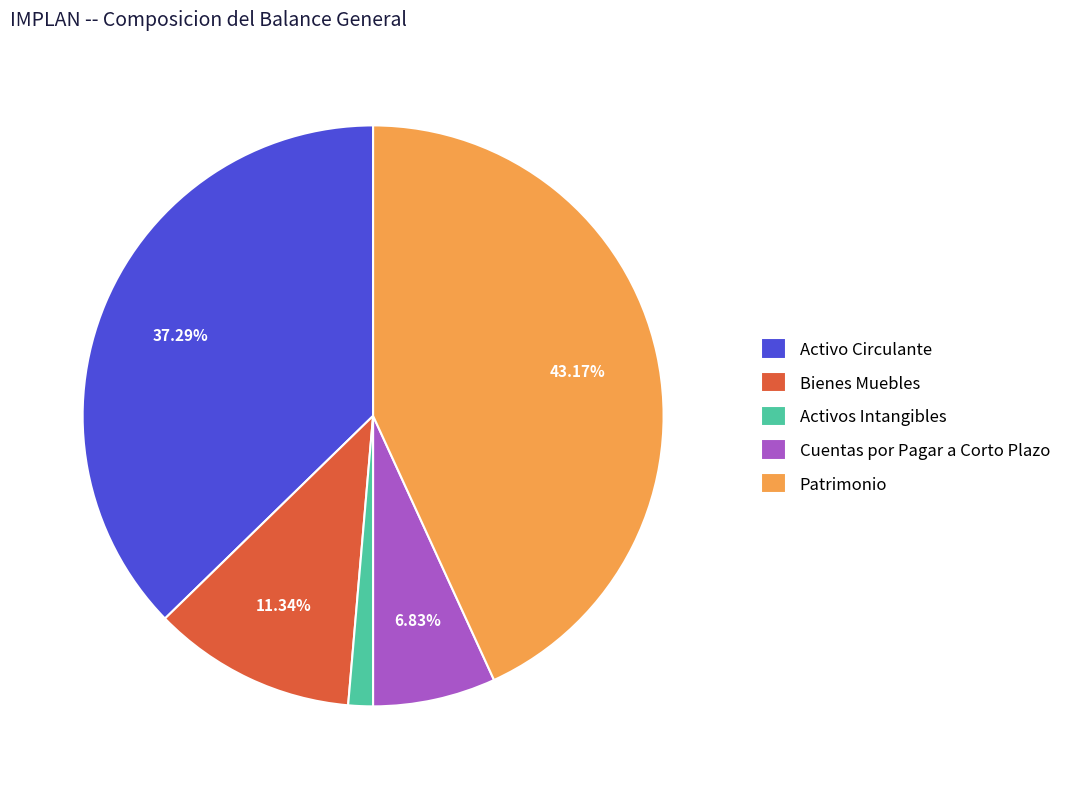

To the nearest percent, what is the average slice percentage?

20%